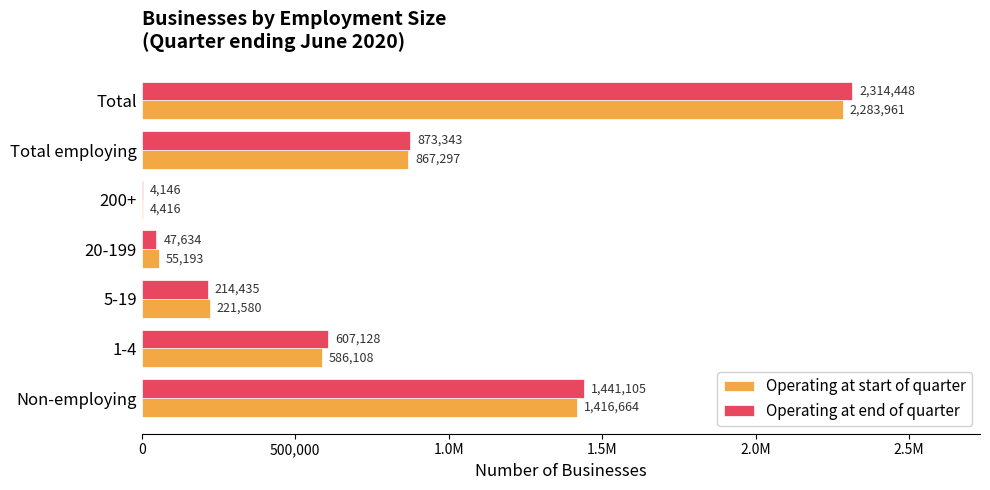

What is the value of the Operating at end of quarter bar at the 7th from the left?

2314448